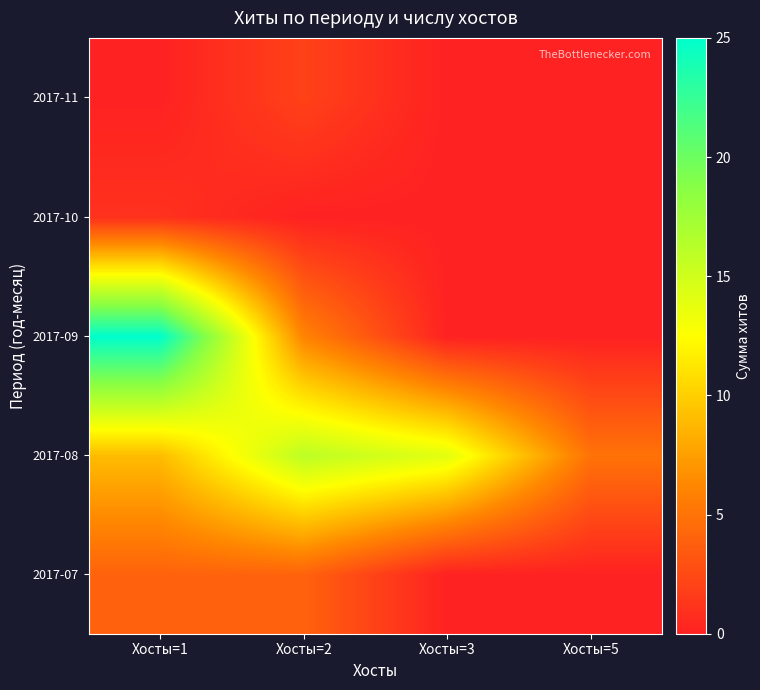

Count the number of categories in the chart.

4